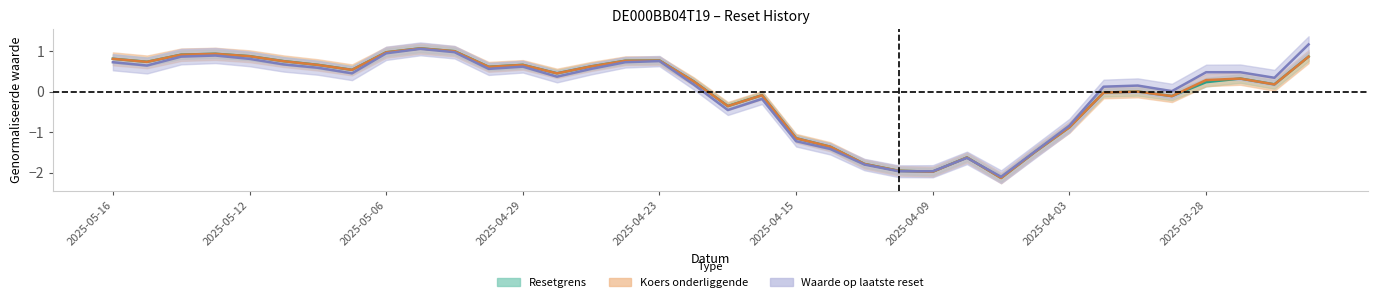

What are all the series names shown in the legend?

Resetgrens, Koers onderliggende, Waarde op laatste reset